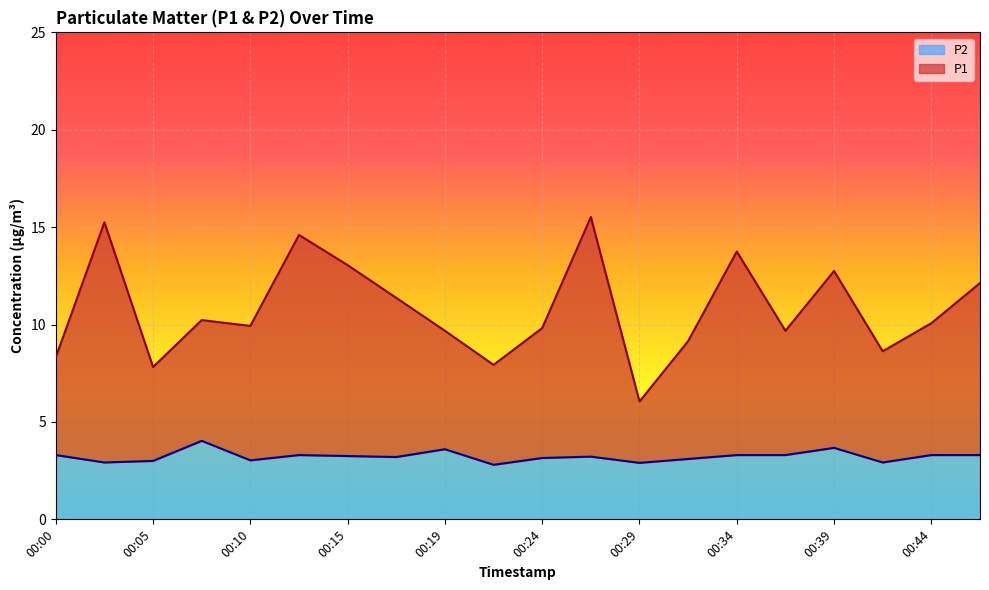

True or false: P1 has more than 1 interior local peaks.

True